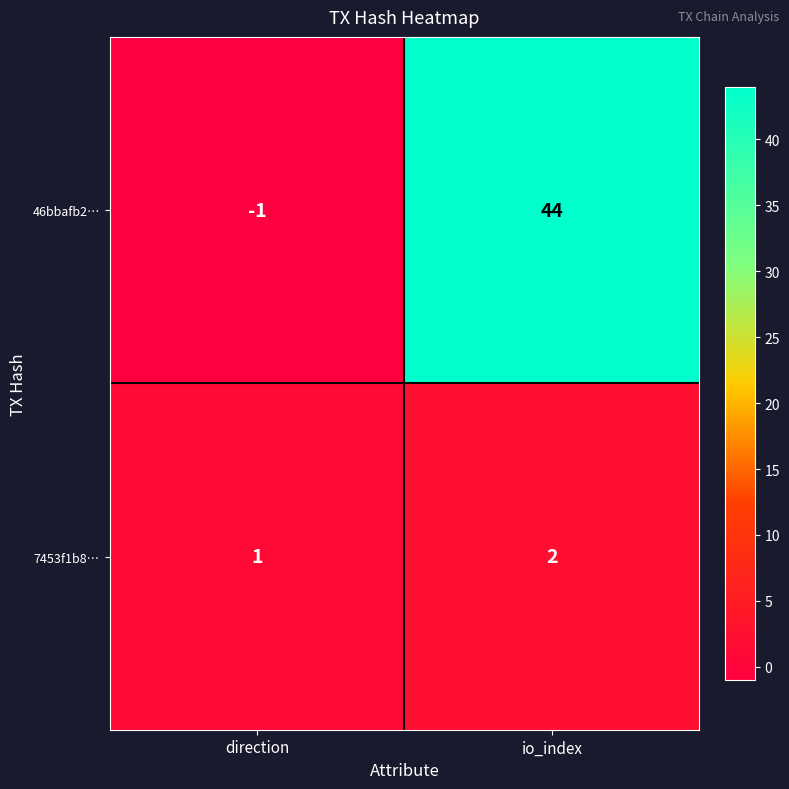

The value of 7453f1b8… at io_index is 2. True or false?

True